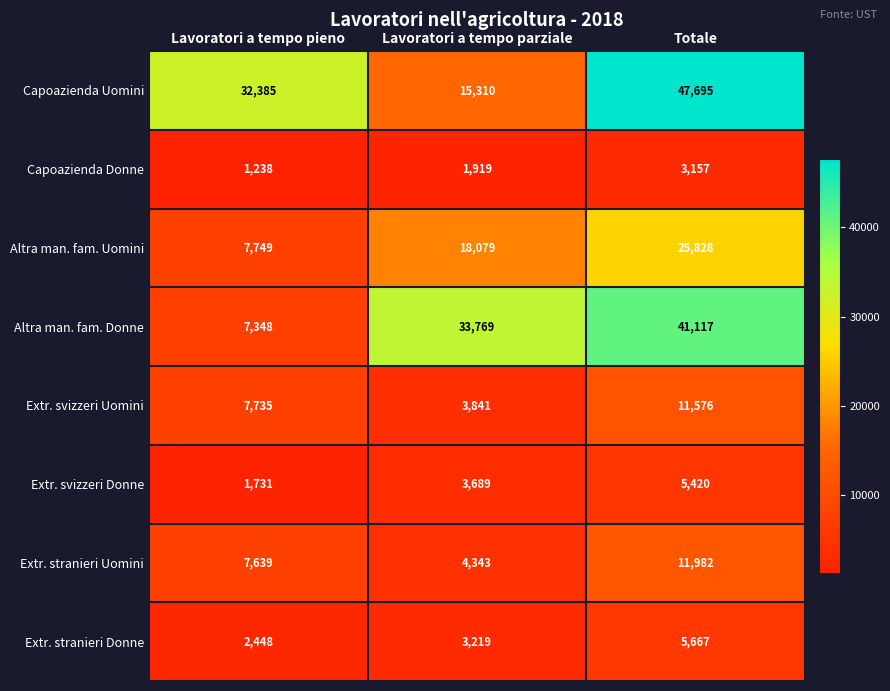

True or false: Altra man. fam. Uomini has a value of 18079 at Lavoratori a tempo parziale.

True